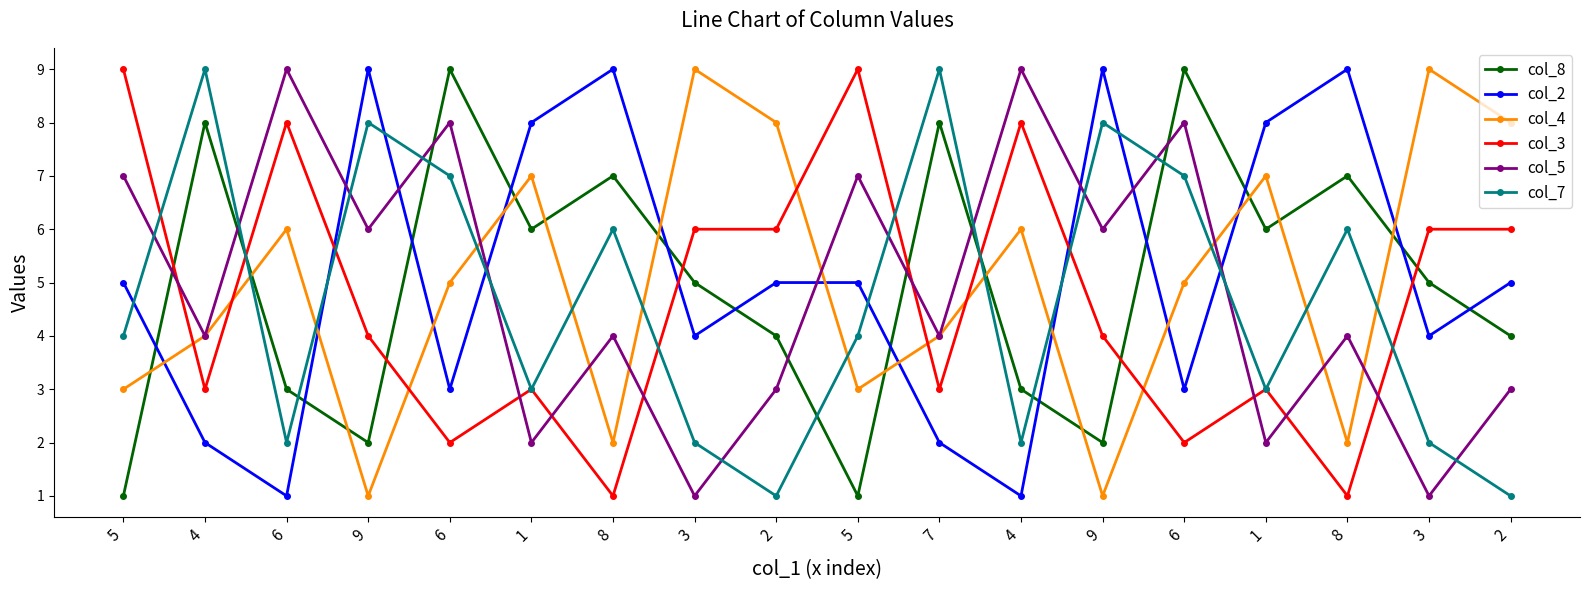

What is the sum of all col_7 values?

84